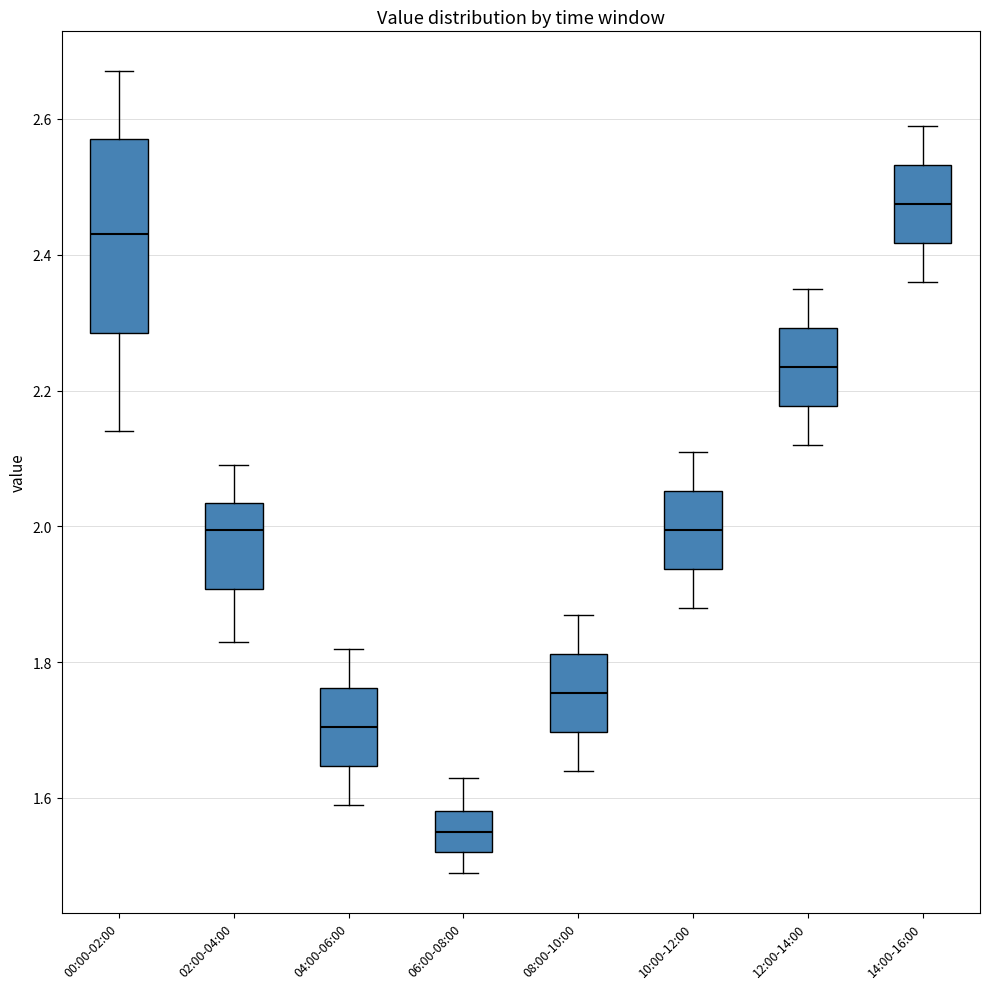

Where does the lower whisker of the box for 12:00-14:00 end on the y-axis? The values are not printed on the chart, so give them approximately, as read against the axis.

2.12